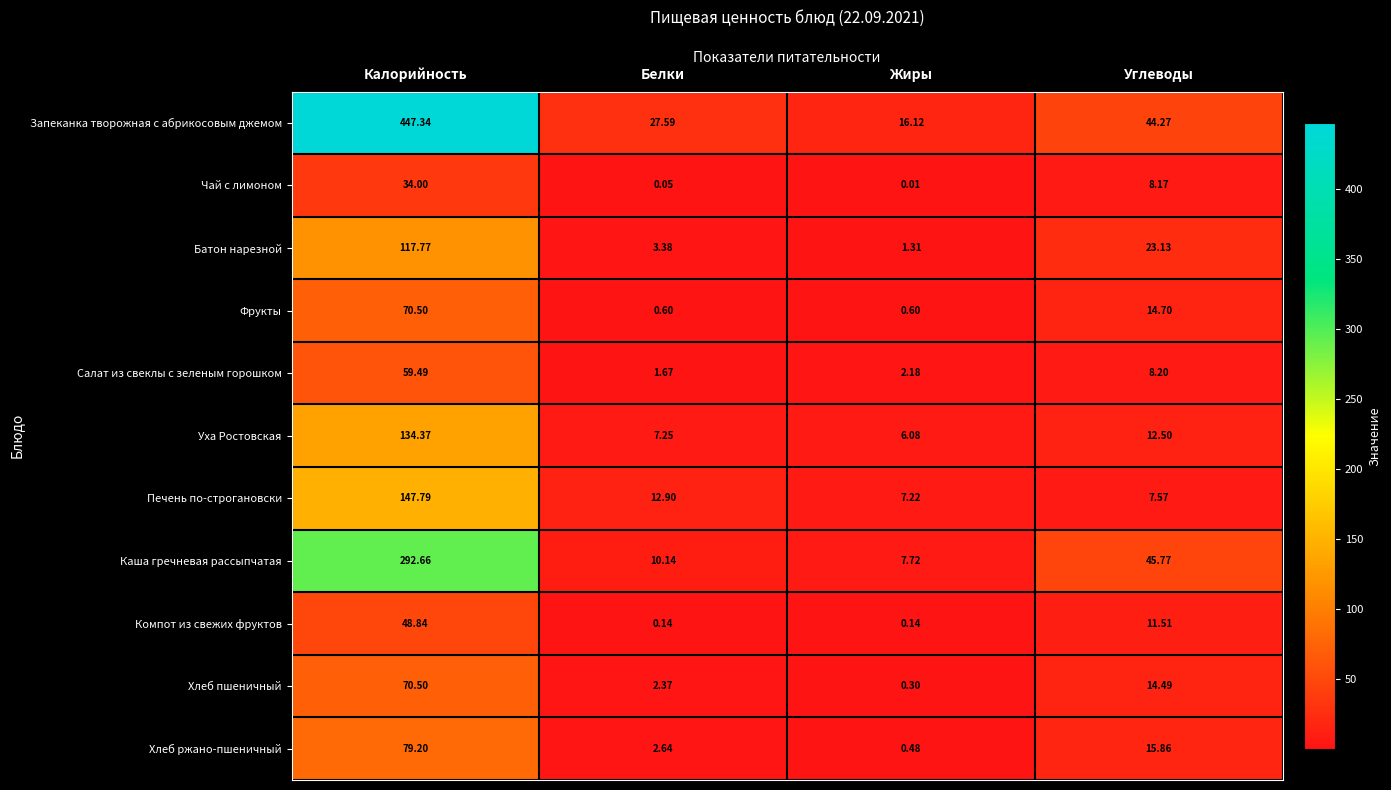

At Углеводы, list the series in order from largest to smallest.

Каша гречневая рассыпчатая, Запеканка творожная с абрикосовым джемом, Батон нарезной, Хлеб ржано-пшеничный, Фрукты, Хлеб пшеничный, Уха Ростовская, Компот из свежих фруктов, Салат из свеклы с зеленым горошком, Чай с лимоном, Печень по-строгановски